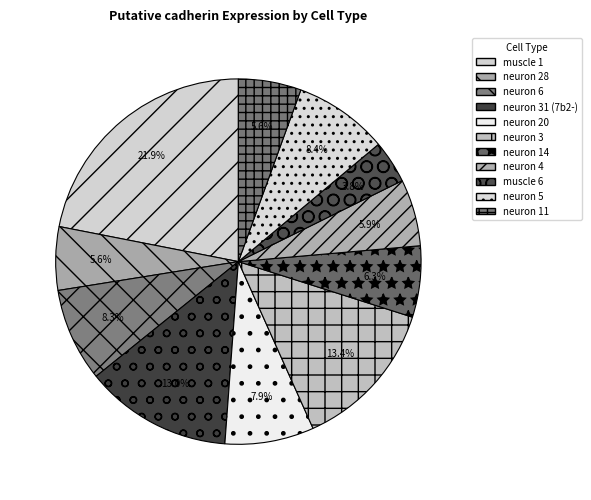

Is the sum of neuron 20 and neuron 6 greater than half?

No